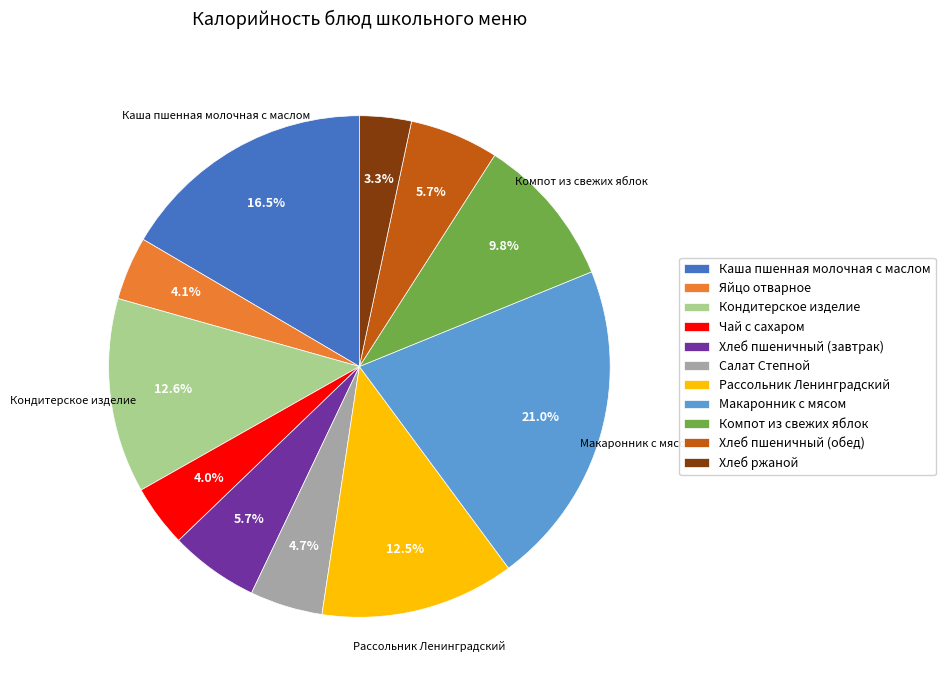

To the nearest percent, what is the average slice percentage?

9%